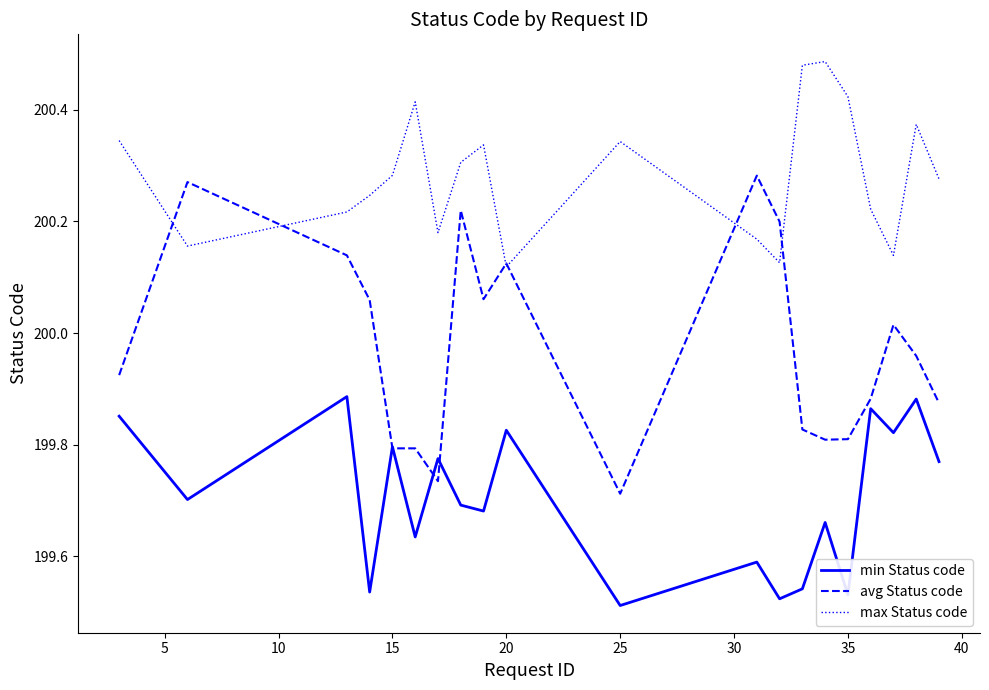

Which series has the largest range (max minus min)?

avg Status code